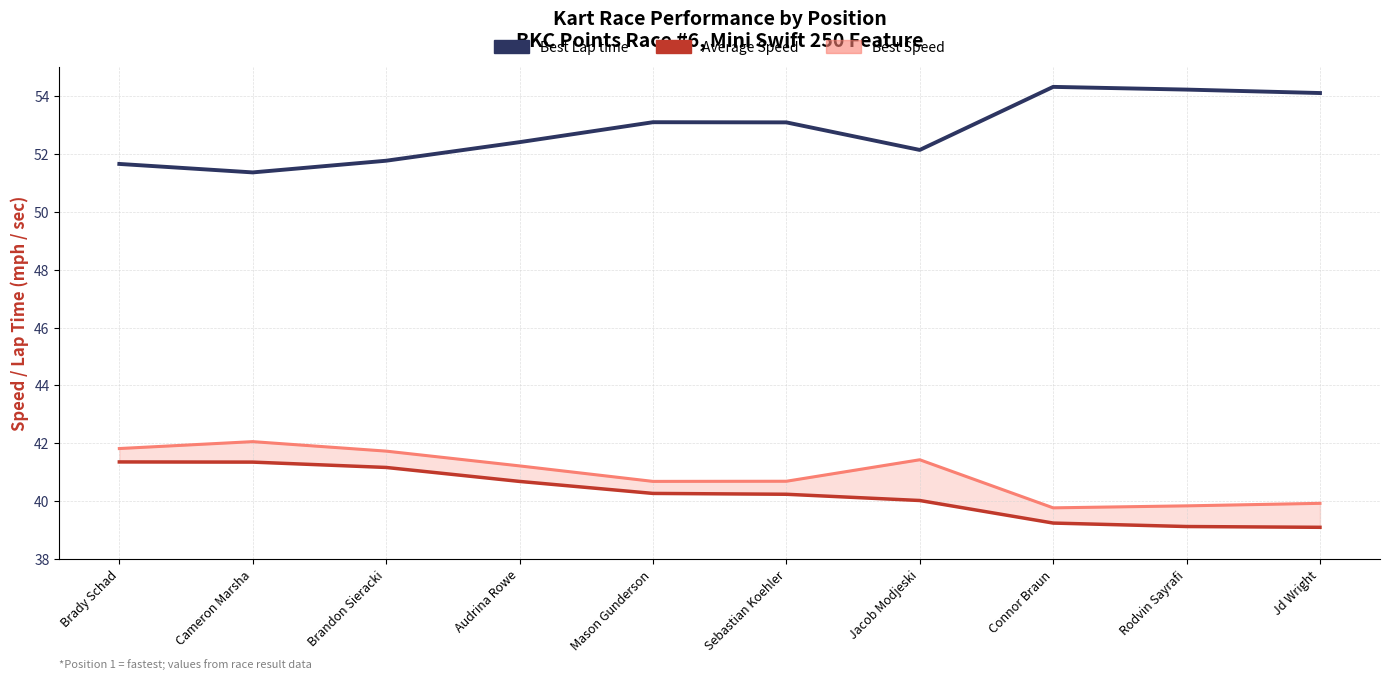

Reading left to right, transcribe all the data shown in this chart.

Best Lap time: 51.7	51.4	51.8	52.4	53.1	53.1	52.1	54.3	54.2	54.1
Average Speed: 41.4	41.3	41.2	40.7	40.3	40.2	40.0	39.2	39.1	39.1
Best Speed: 41.8	42.1	41.7	41.2	40.7	40.7	41.4	39.8	39.8	39.9